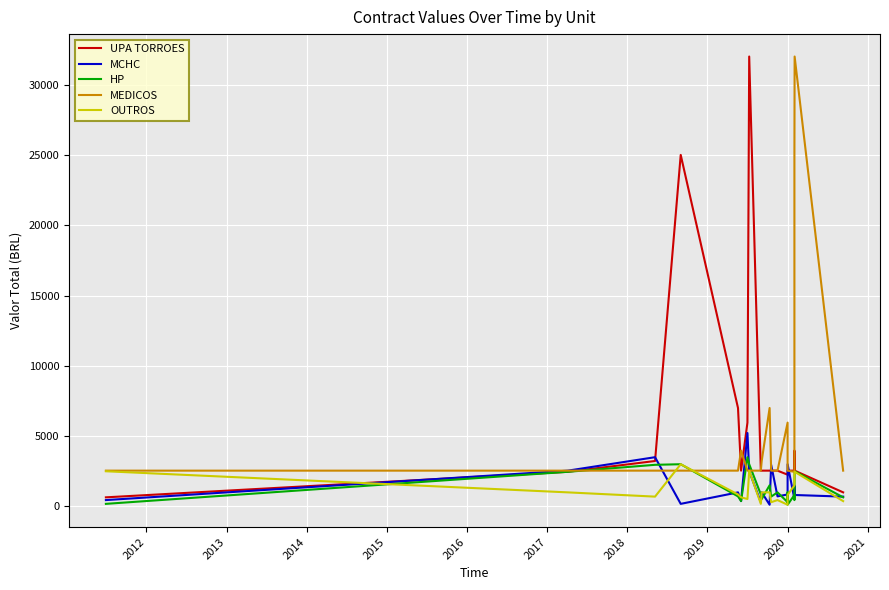

What is the label of the 10th point from the left?

2020